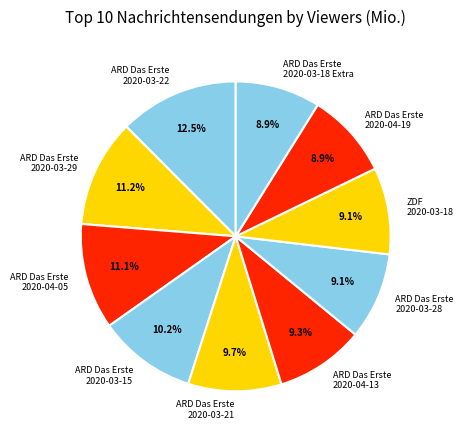

How many slices are in this pie chart?

10